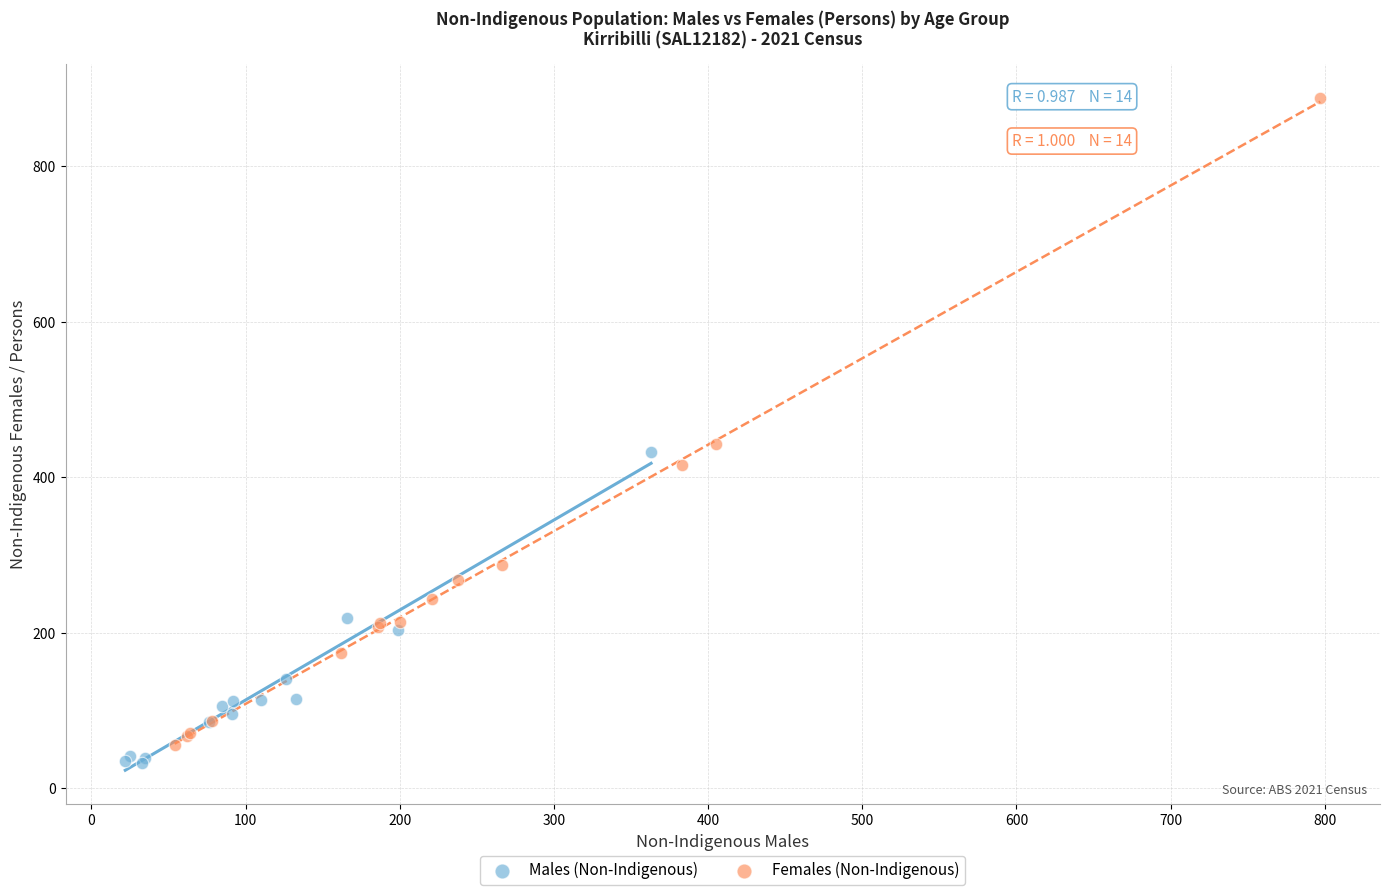

Which series has the largest Y range (max minus min)?

Females (Non-Indigenous)